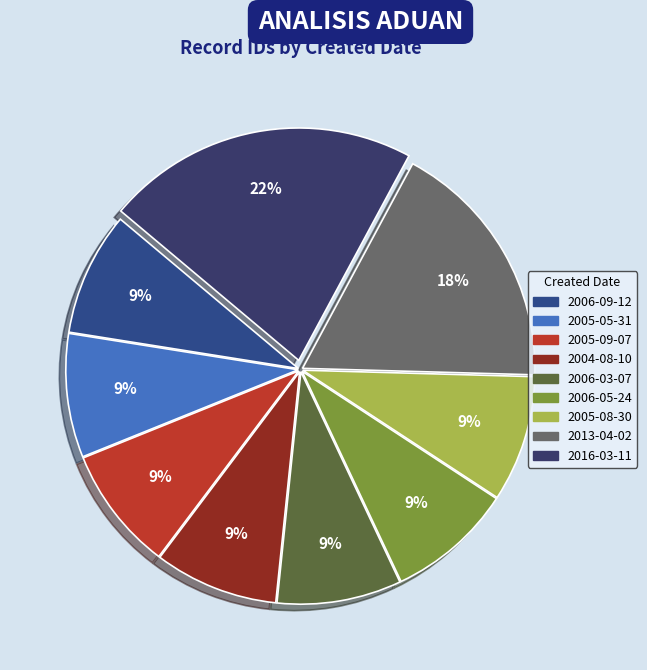

Count the number of slices in the pie.

9